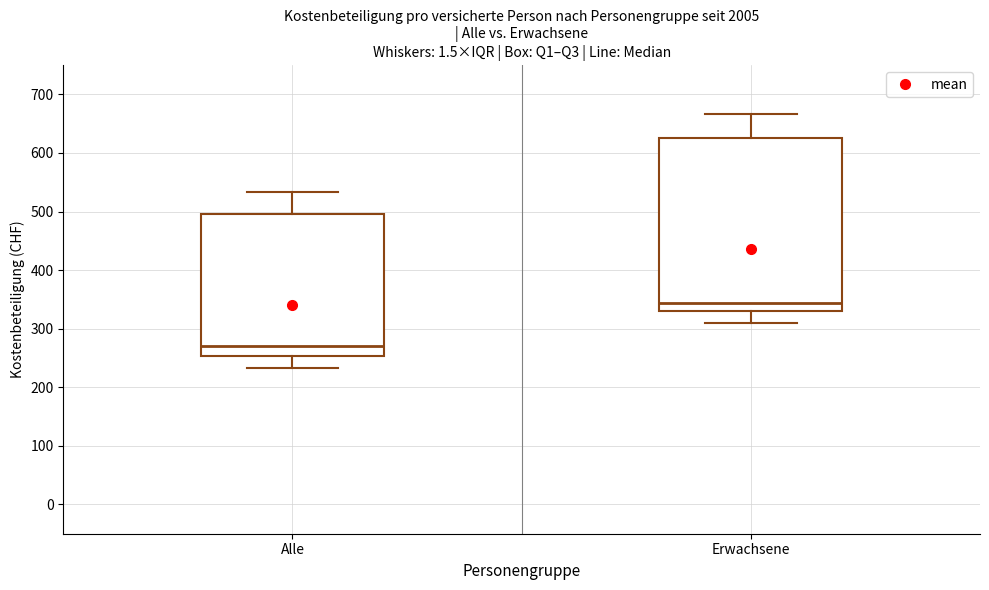

Comparing the boxes themselves (not the whiskers), which one is the tallest?

Erwachsene